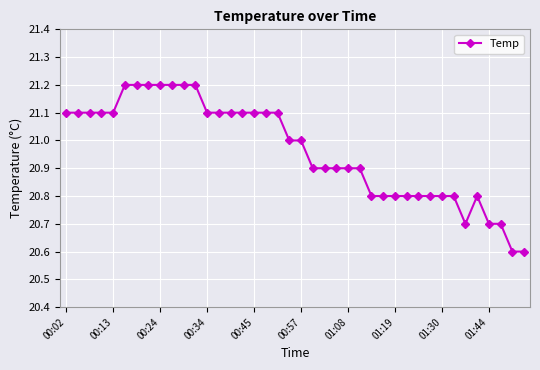

How many distinct data groups are displayed?

1